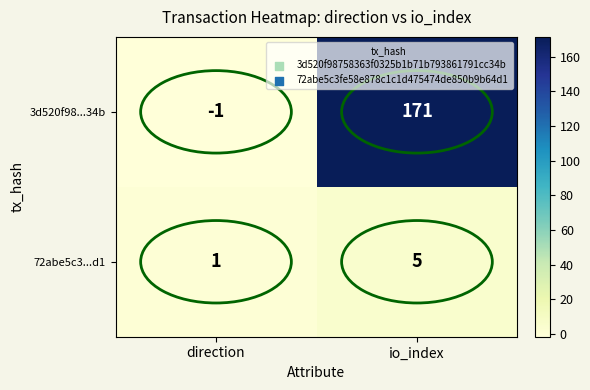

What is the smallest value displayed?

-1